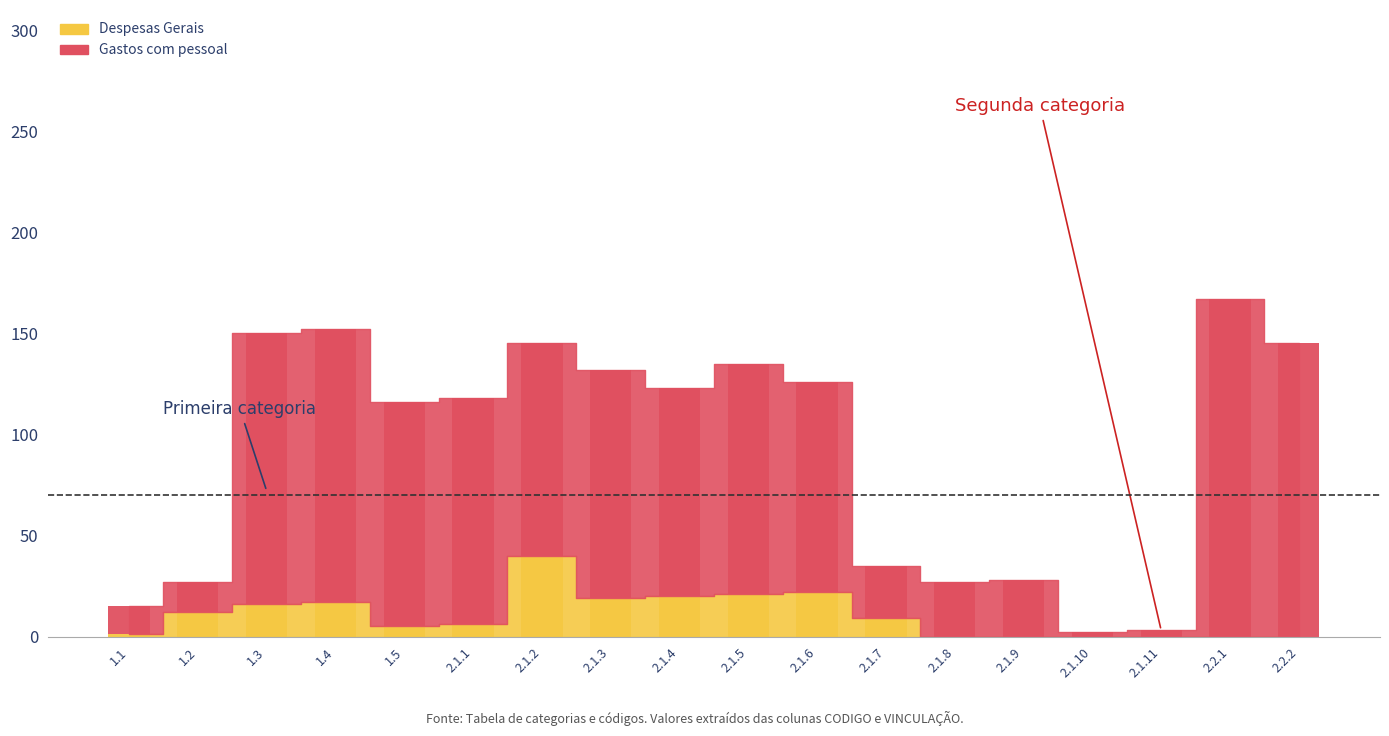

How many values in Despesas Gerais are above zero?

12